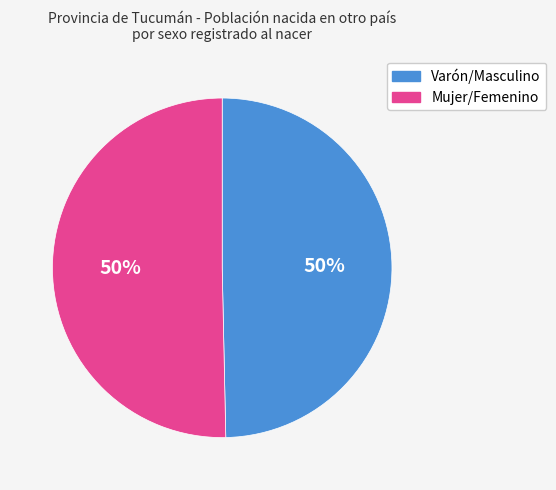

To the nearest percent, what portion does Mujer/Femenino represent?

50%